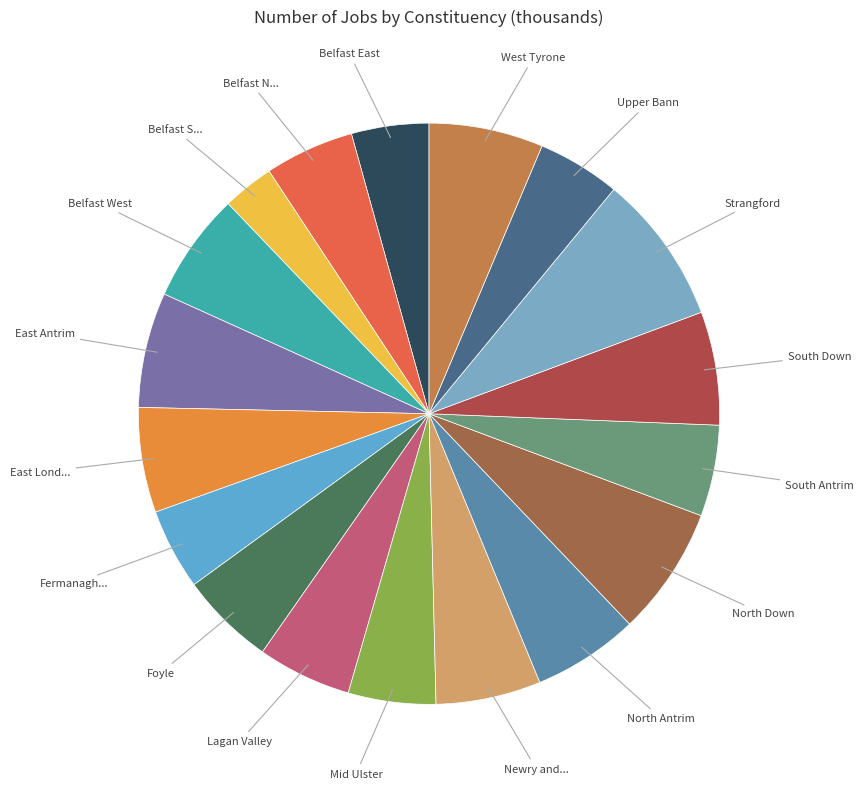

Which slice is the smallest?

Belfast South and Mid Down